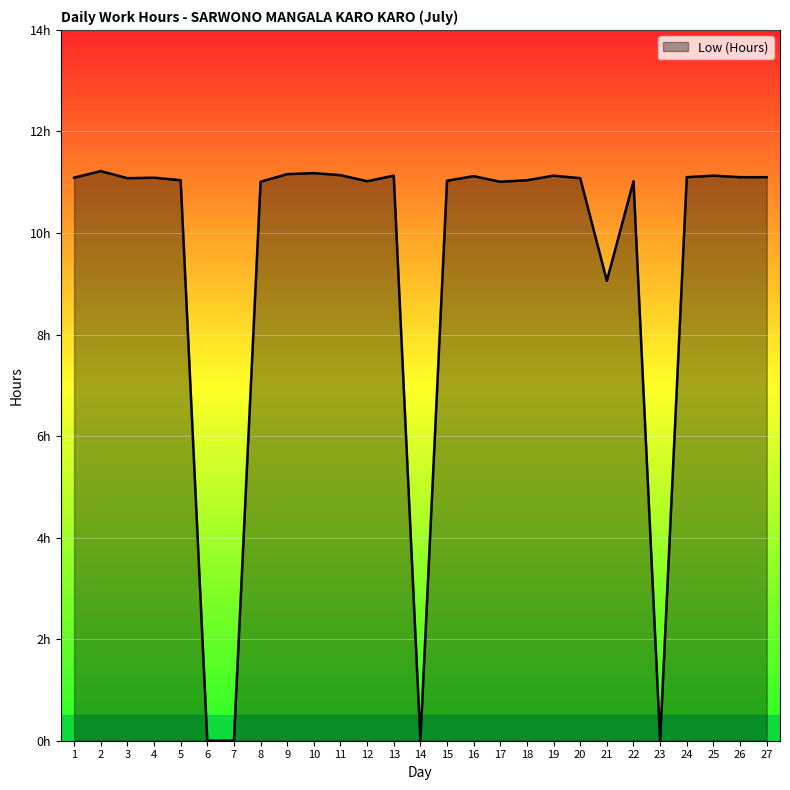

Reading left to right, list all the values displayed in this chart.

11.1	11.2	11.1	11.1	11.0	0.0	0.0	11.0	11.2	11.2	11.1	11.0	11.1	0.0	11.0	11.1	11.0	11.0	11.1	11.1	9.1	11.0	0.0	11.1	11.1	11.1	11.1